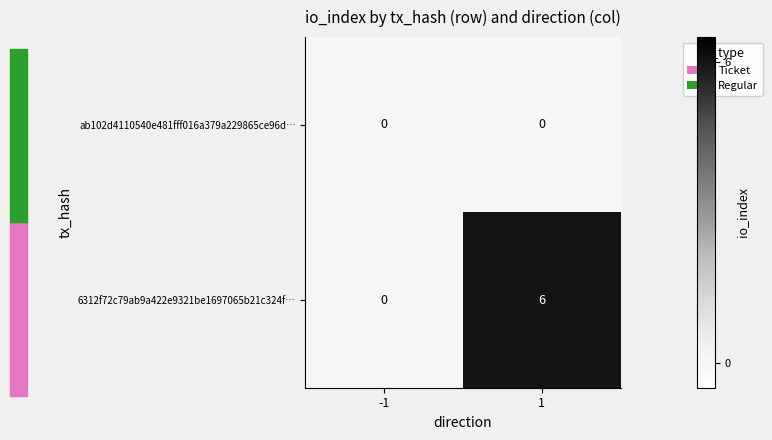

Which series has the largest total across all categories?

6312f72c79ab9a422e9321be1697065b21c324f…